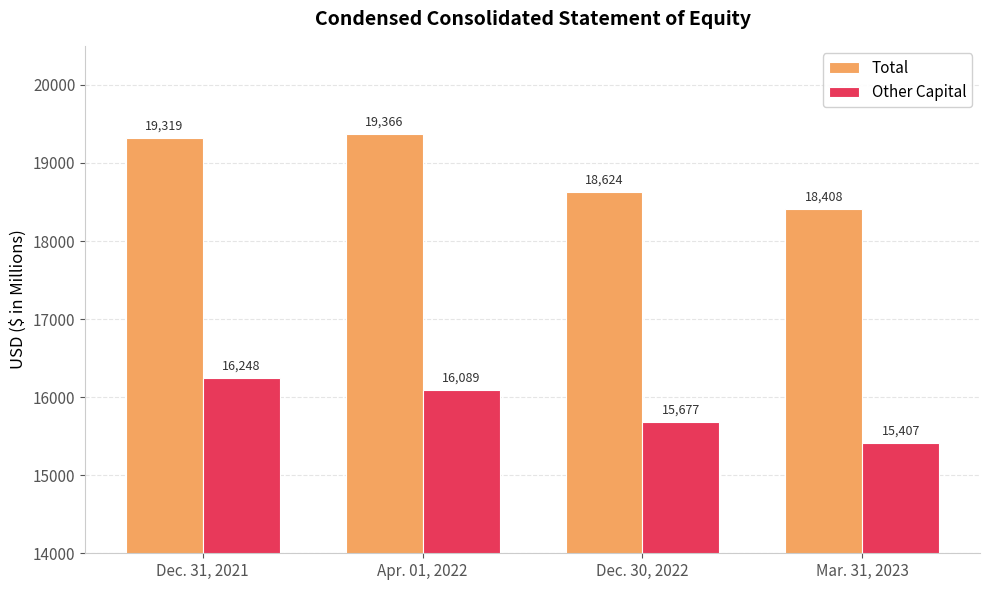

How many Other Capital values are between 15677 and 16248?

3